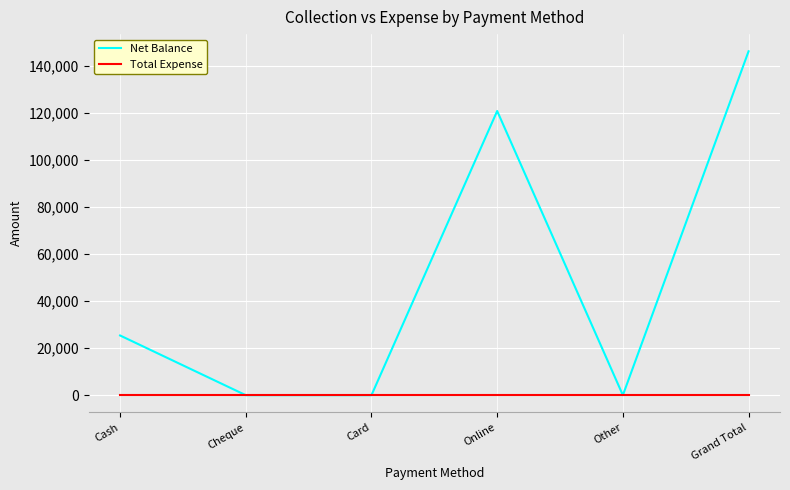

At how many categories does at least one series exceed 26762?

2